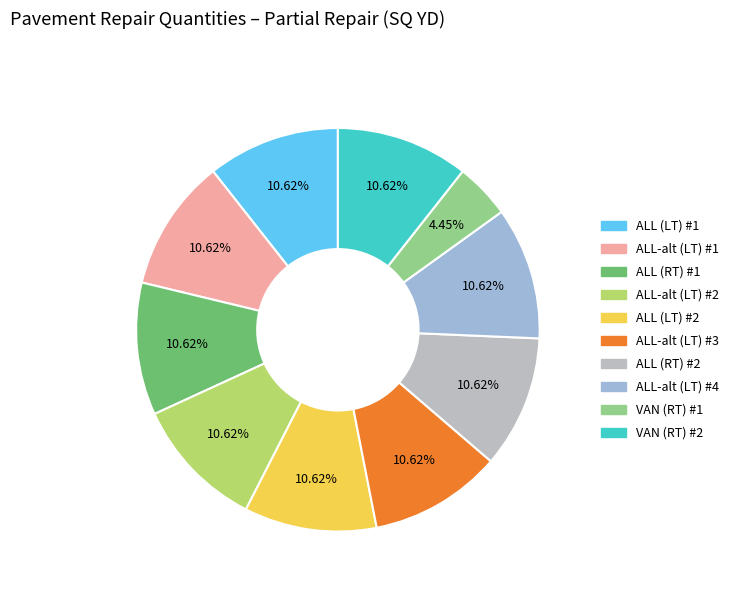

To the nearest percent, what portion does VAN (RT) #2 represent?

11%